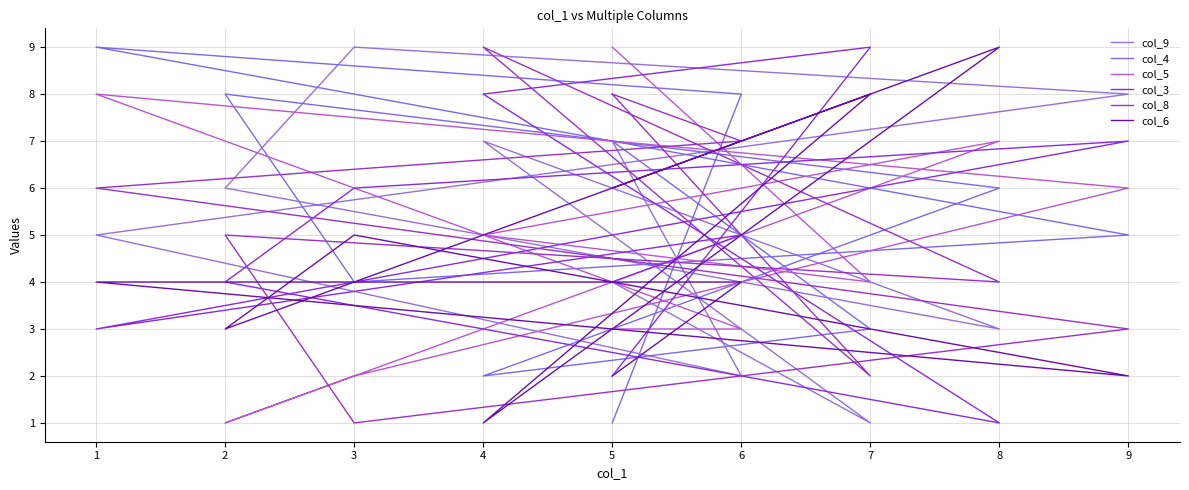

How many data points does each series have?

10